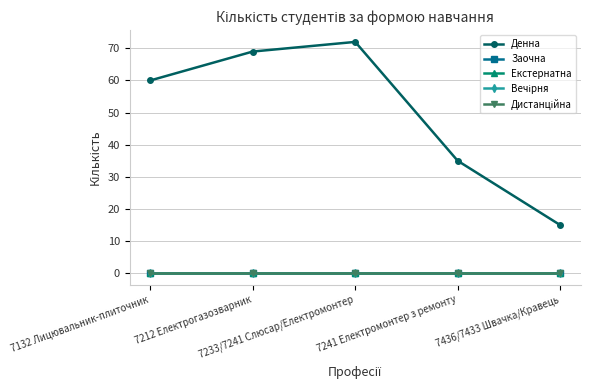

True or false: Денна has a value of 104 at 7132 Лицювальник-плиточник.

False